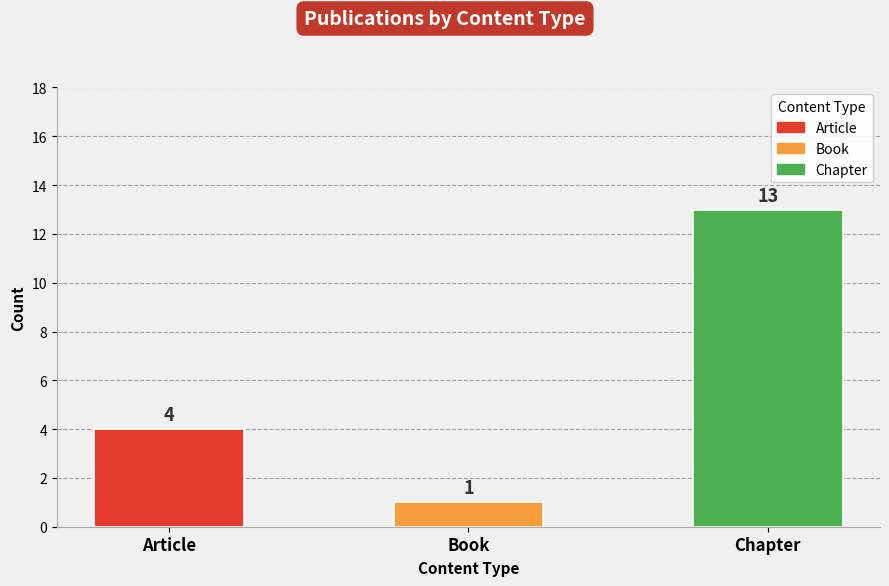

Are the bars grouped side by side (vs. stacked)?

No